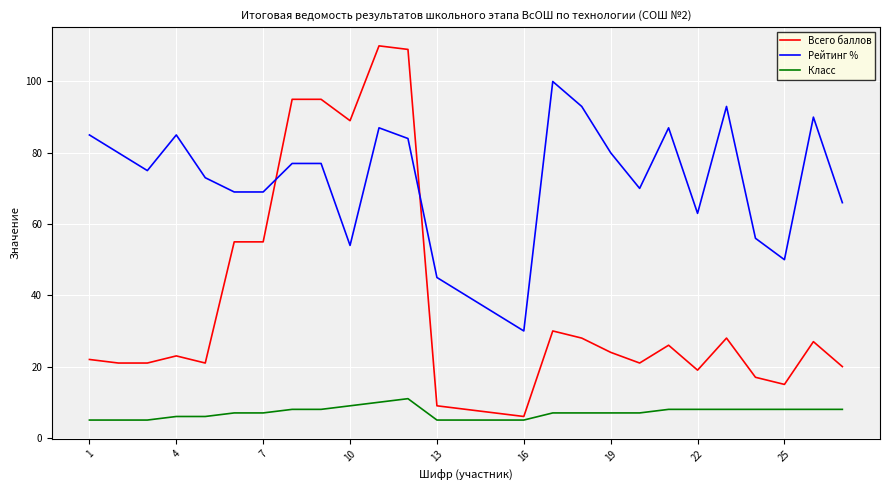

What is the sum of all Класс values?

191